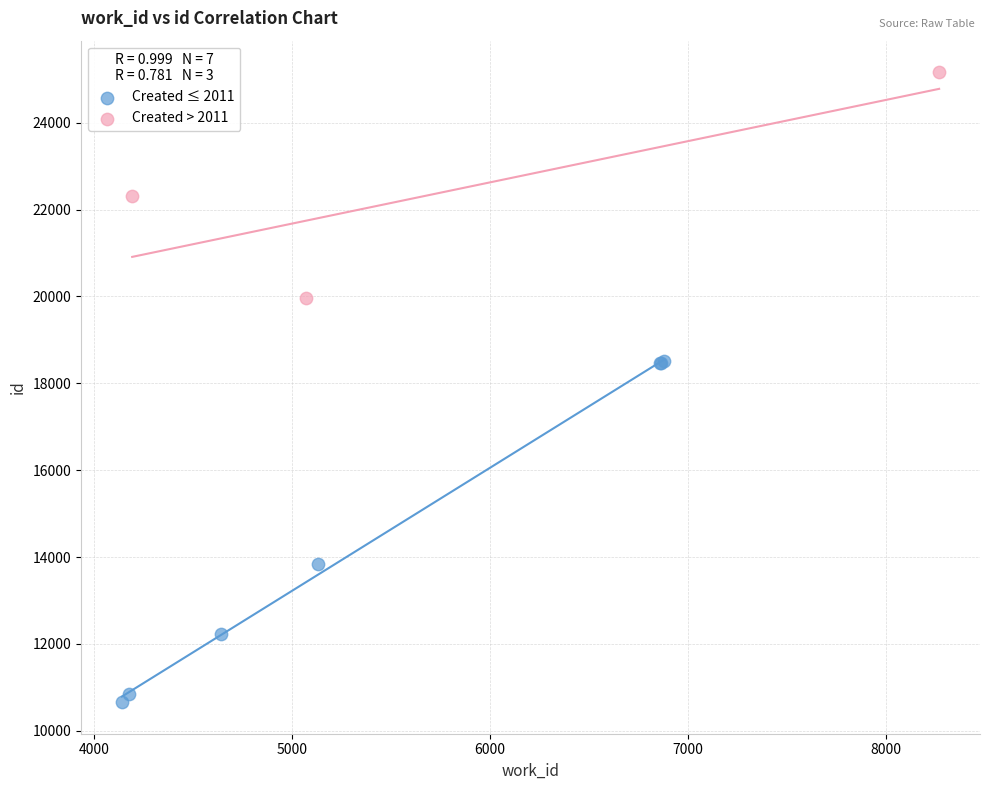

Which series contains the highest Y value?

Created > 2011